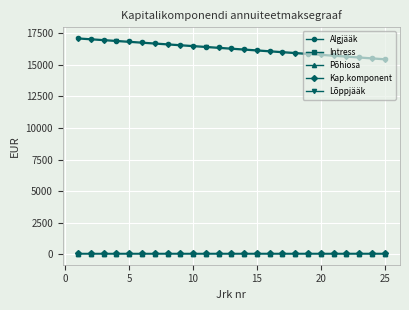

True or false: Lõppjääk and Algjääk intersect in this chart.

False